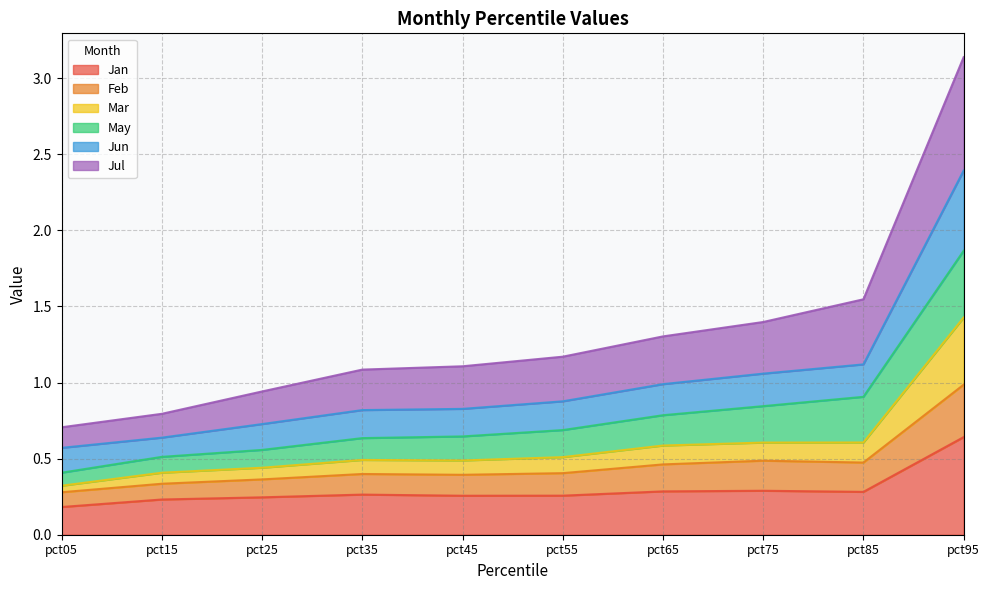

What is the total value across all series at pct65?

1.3